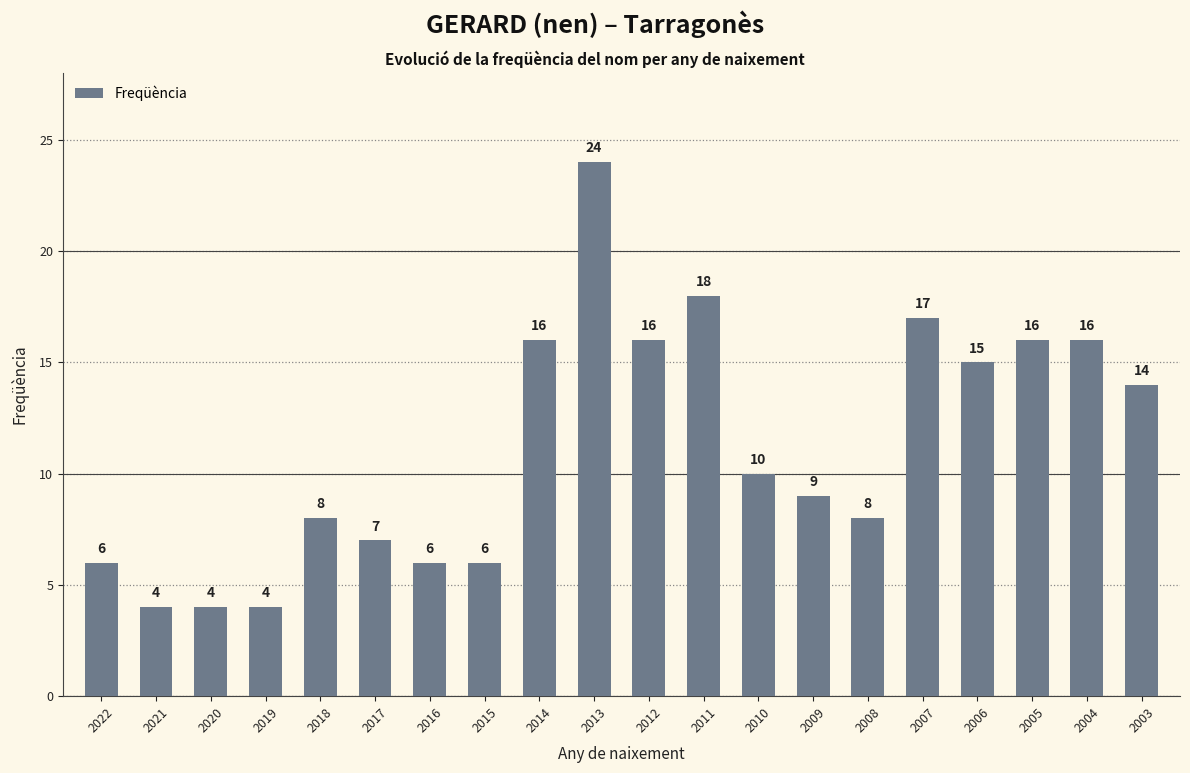

What is the average value?

11